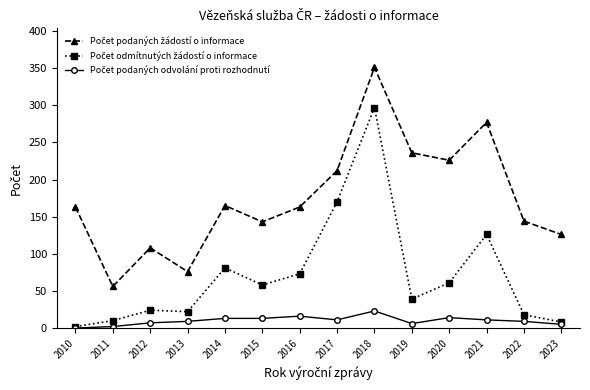

At how many categories does at least one series exceed 151?

8